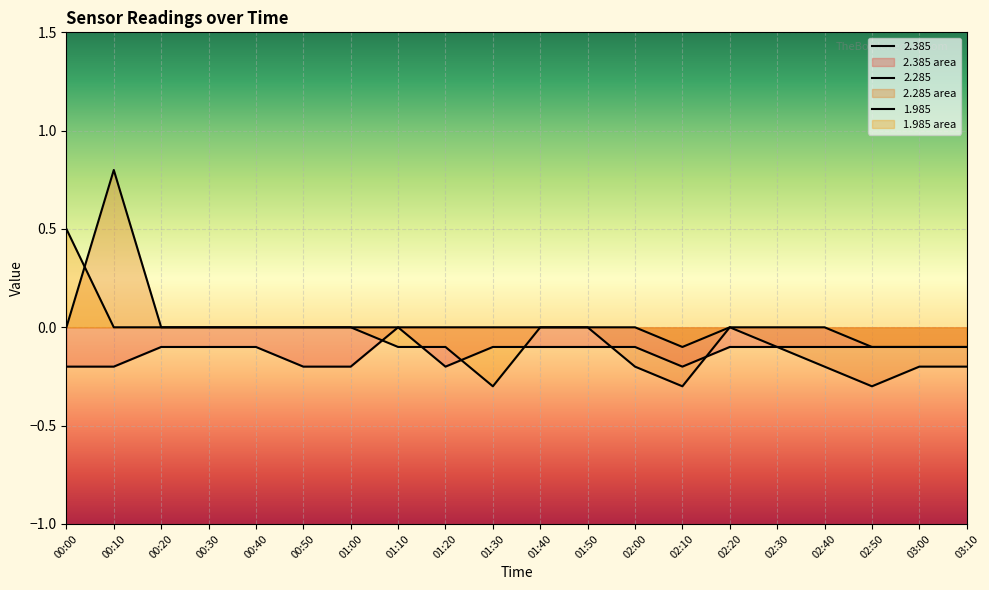

What is the maximum value shown in the chart?

0.8